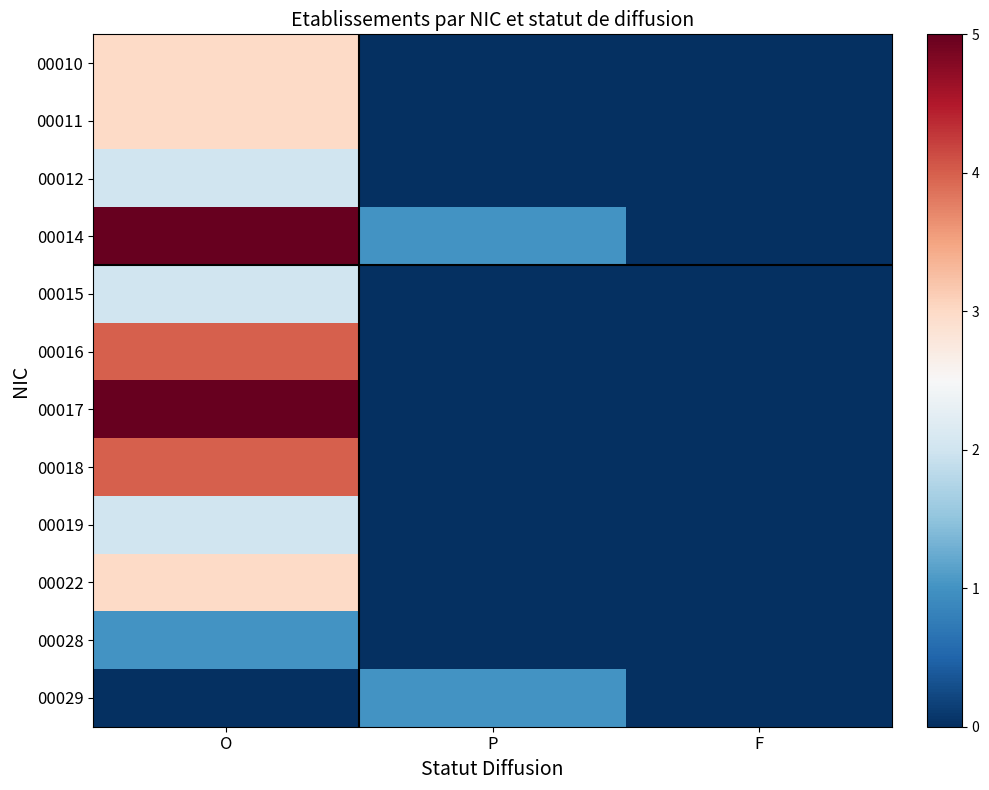

Which category has the highest value across all series?

O